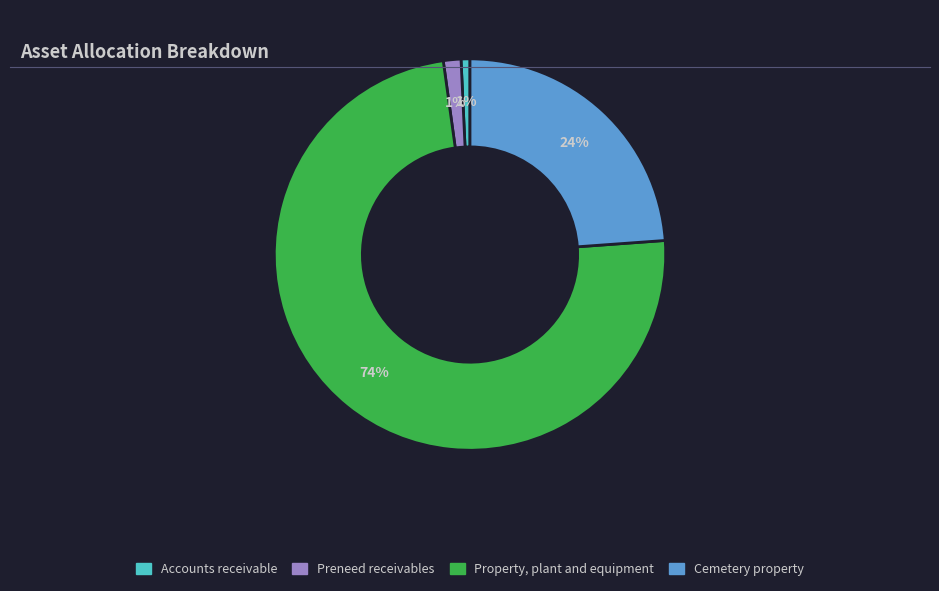

True or false: Accounts receivable accounts for 1% of the total.

True